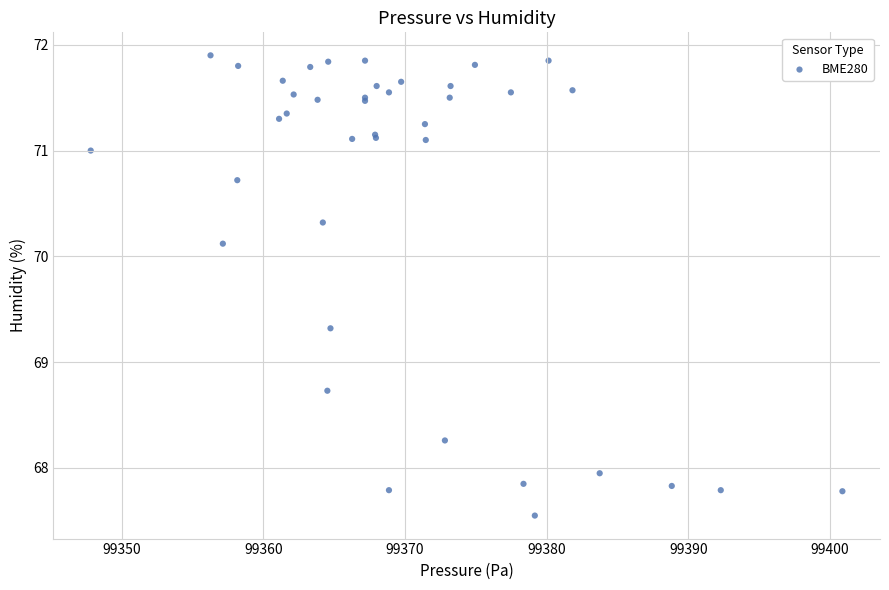

What Y value in the scatter plot is closest to 69?

68.7